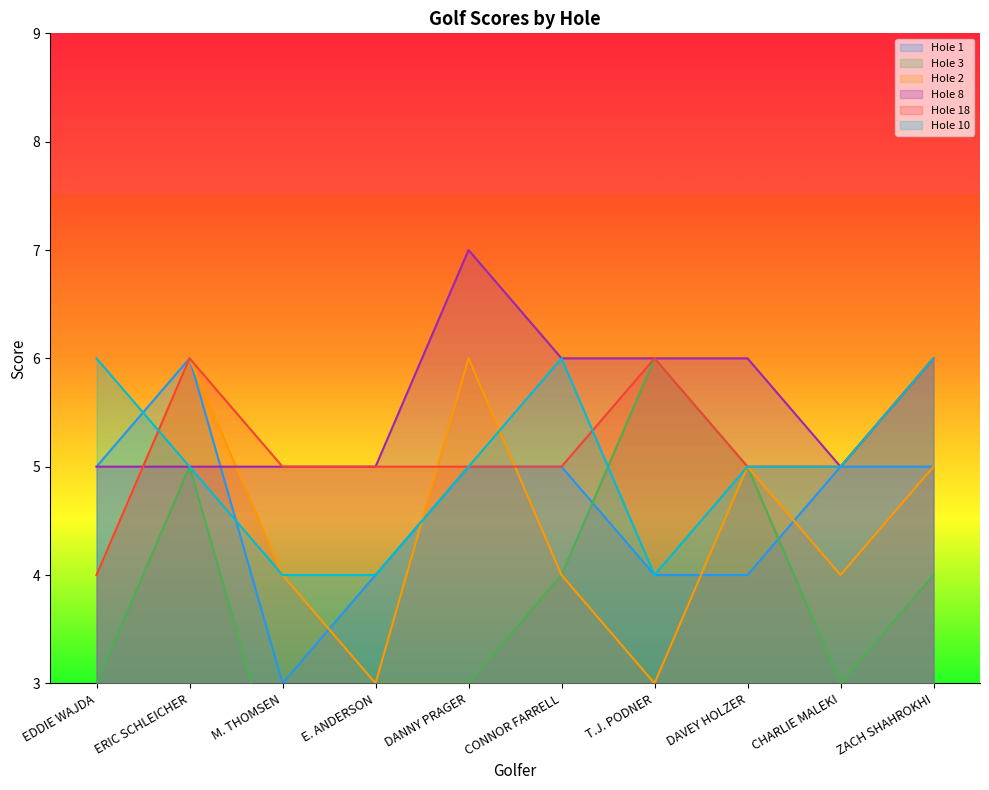

Between which two adjacent categories do Hole 18 and Hole 2 first intersect?

E. ANDERSON and DANNY PRAGER